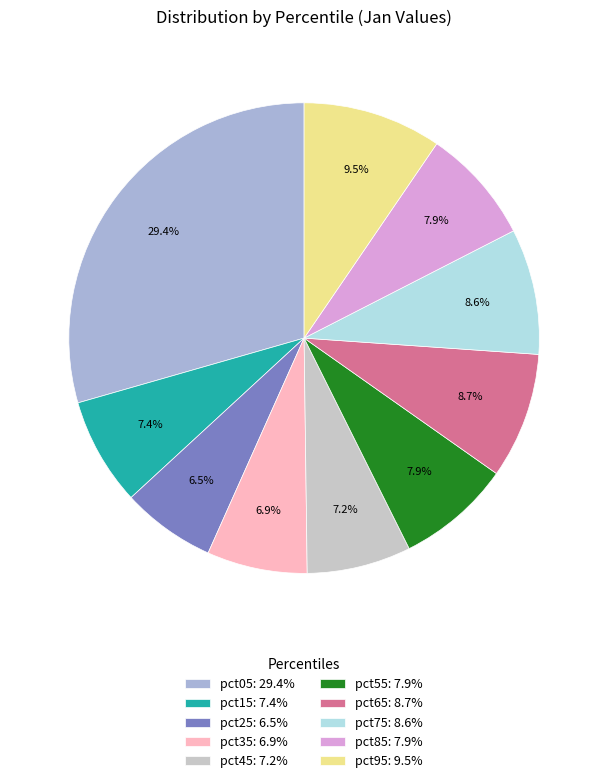

How many segments does this pie chart have?

10